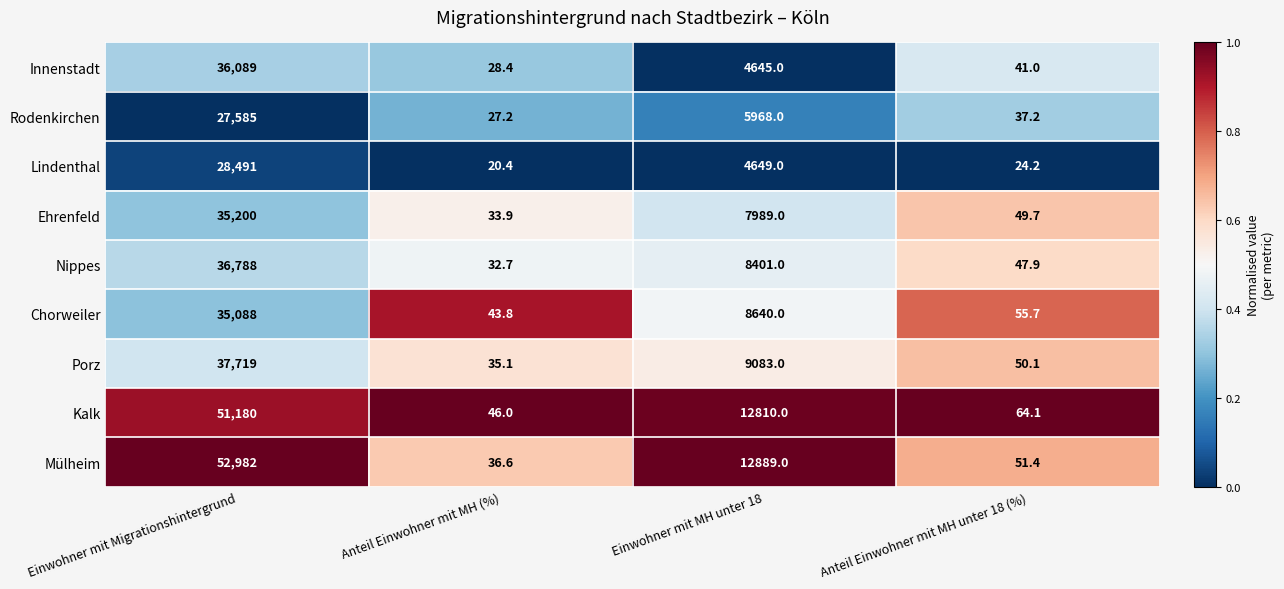

What is the difference between the Lindenthal values at Einwohner mit Migrationshintergrund and Einwohner mit MH unter 18?

23842.0